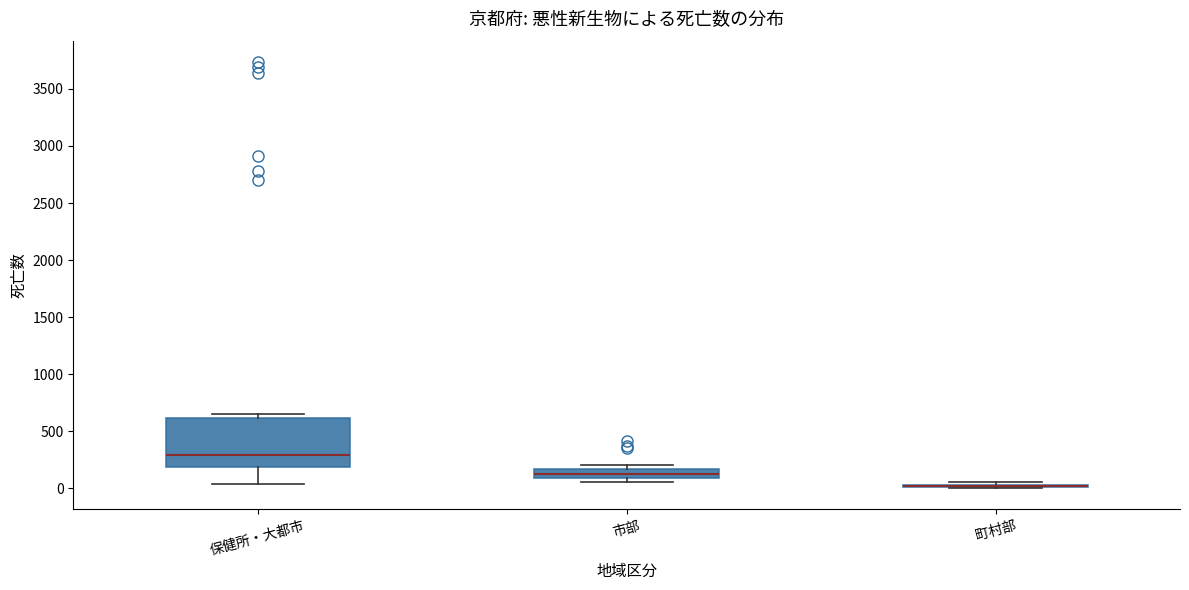

Reading left to right, transcribe this box plot: for each box, give where its median line is, the range the box spans, and where its two whiskers end, as read against the y-axis. The values are not printed on the chart, so give them approximately, as read against the axis.

保健所・大都市: median 300, box 200 to 600, whiskers 50 to 650
市部: median 150 (inside the box), box 100 to 150, whiskers 50 to 200
町村部: box collapsed to a line at 0, whiskers 0 to 50